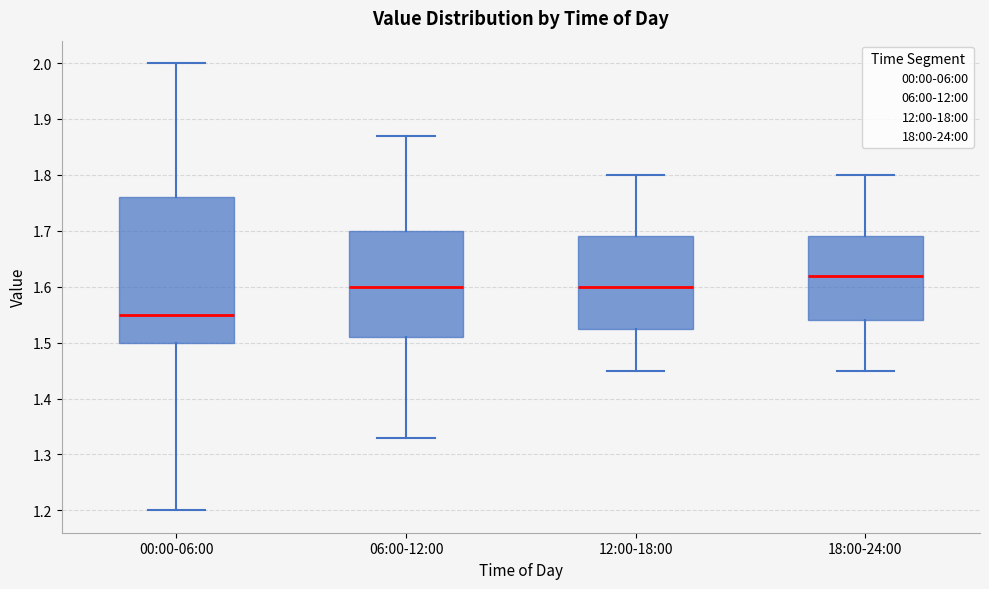

Comparing the boxes themselves (not the whiskers), which one is the tallest?

00:00-06:00